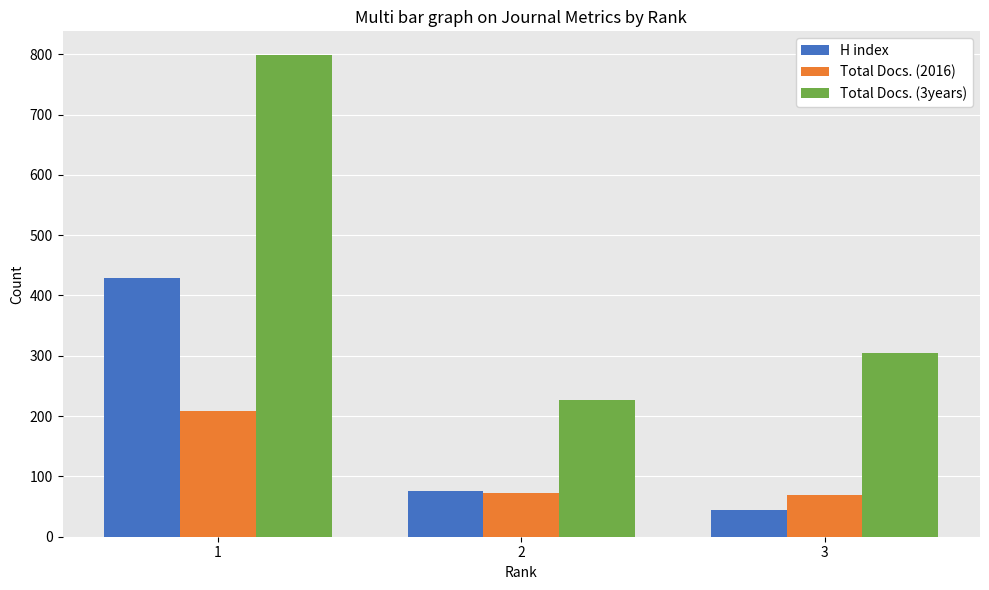

What is the approximate value of Total Docs. (2016) at 1?

208